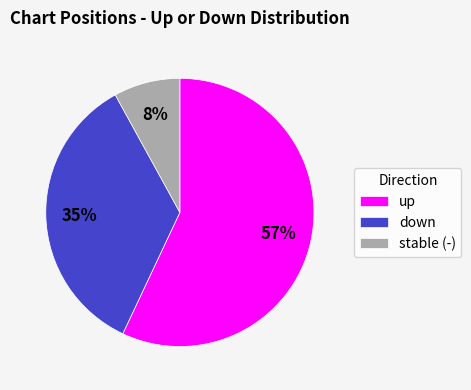

True or false: up accounts for 51% of the total.

False